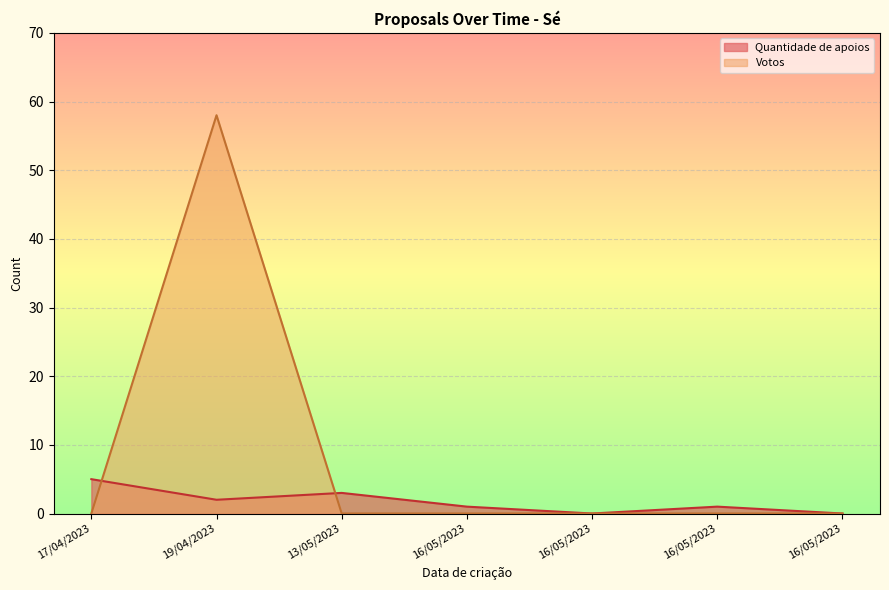

How many values in the Quantidade de apoios series exceed 1?

3